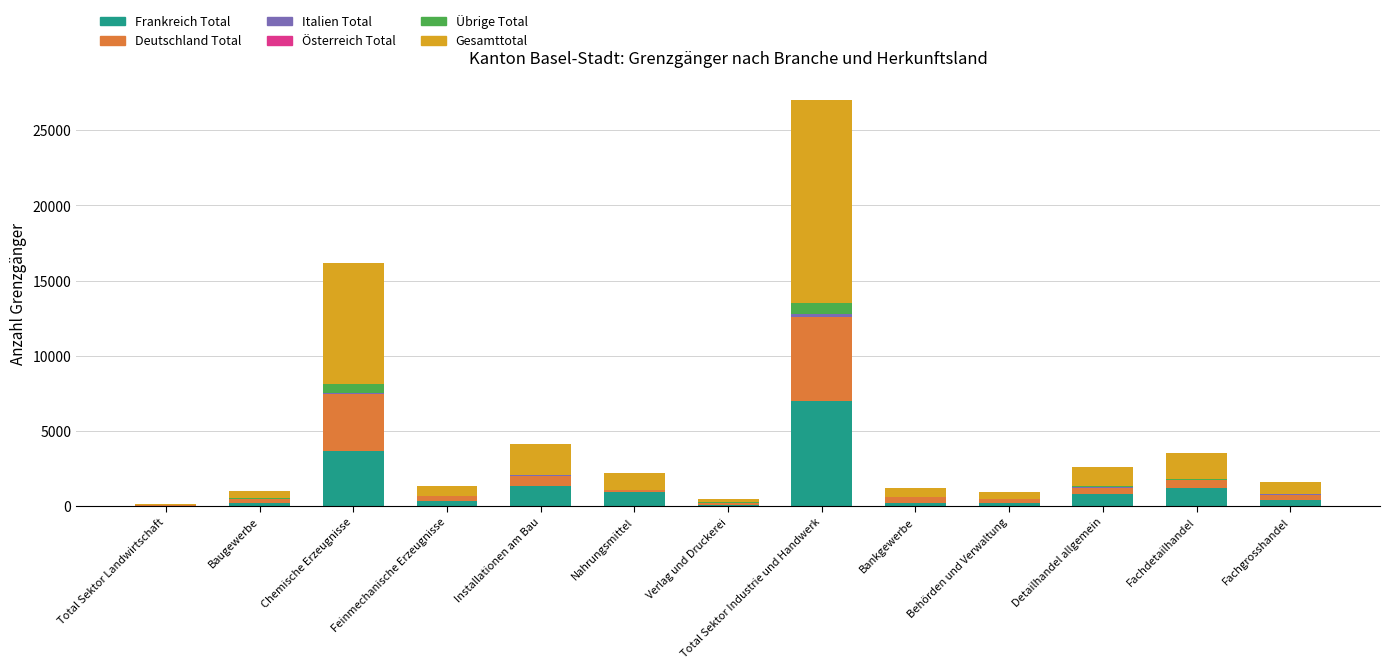

At which label does Frankreich Total first exceed 417?

Chemische Erzeugnisse